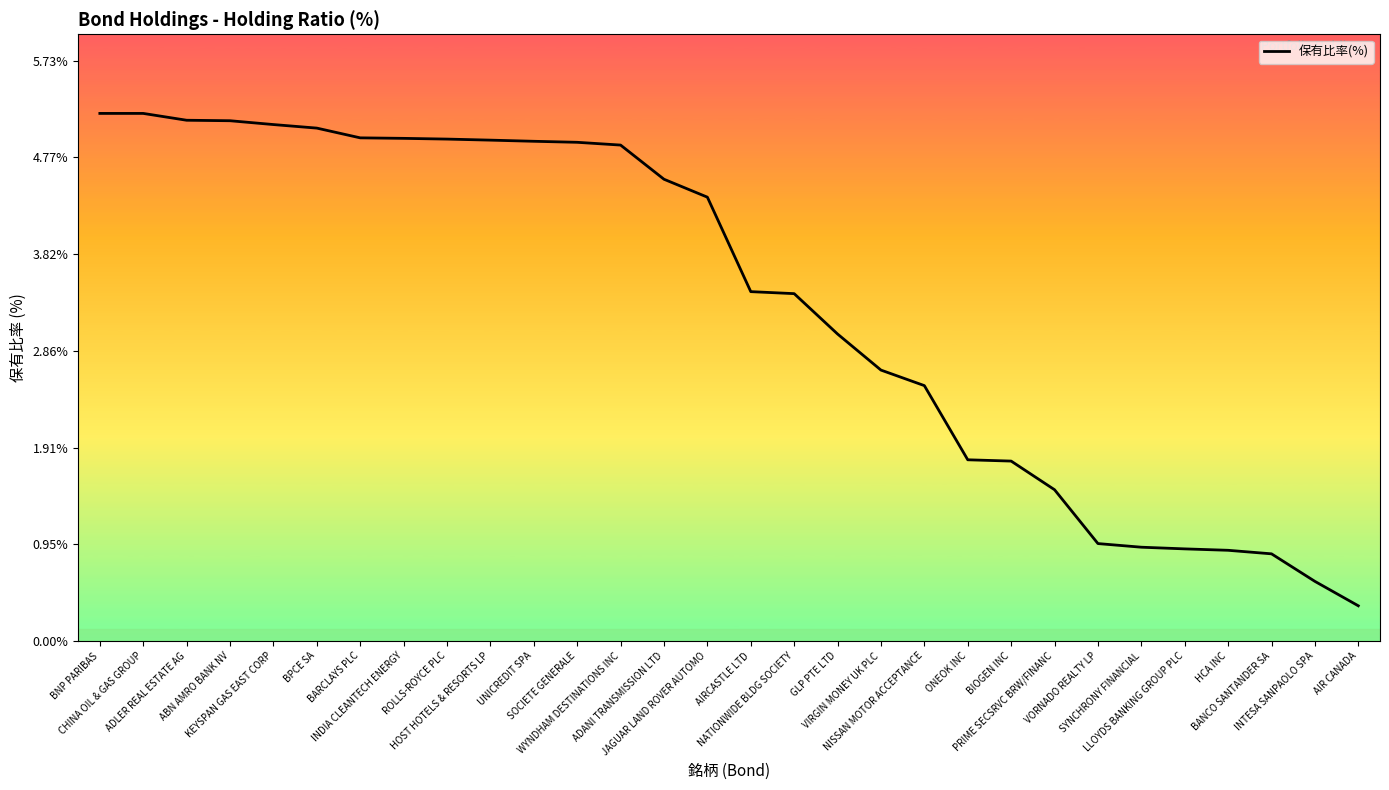

What is the approximate value at HCA INC?

0.9